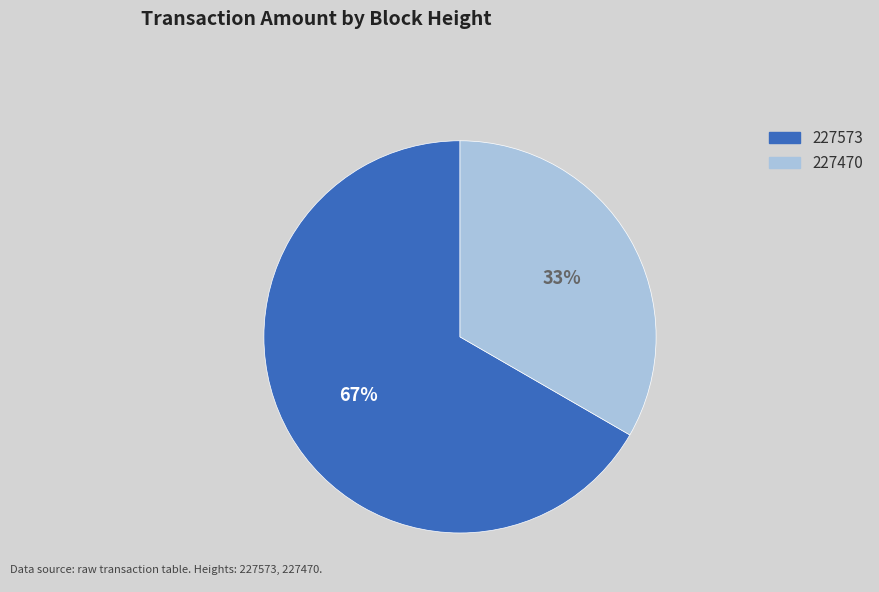

To the nearest percent, what is the combined percentage of 227470 and 227573?

100%